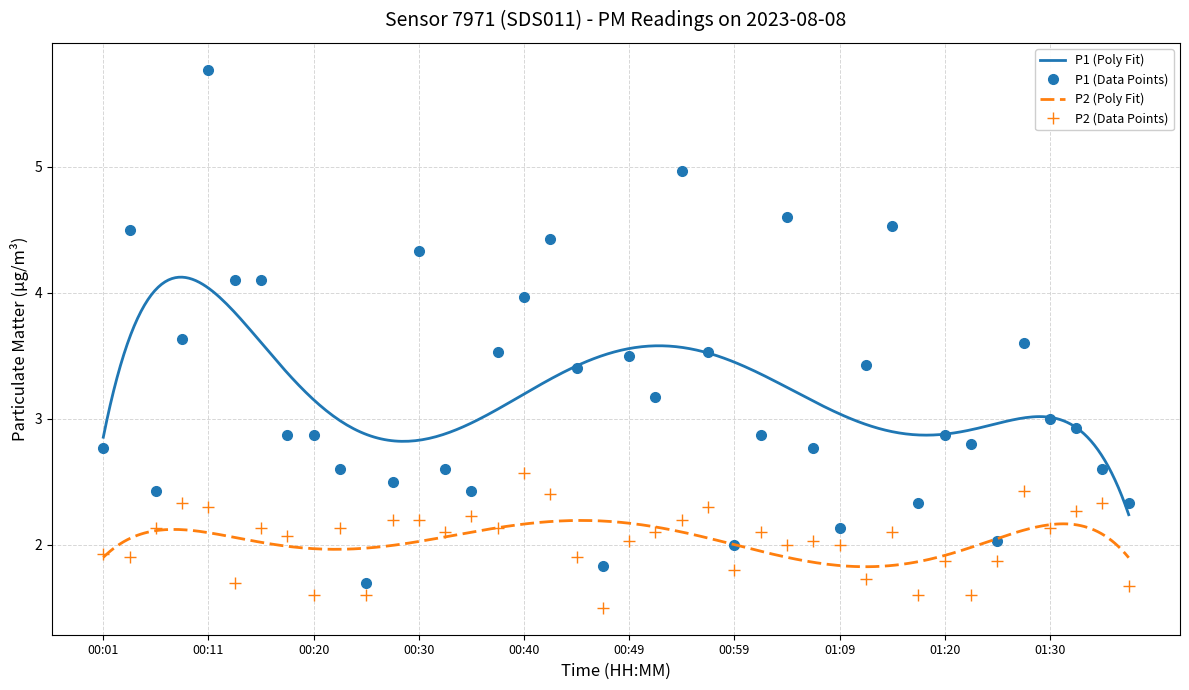

How many values in the P1 series are below 2?

2